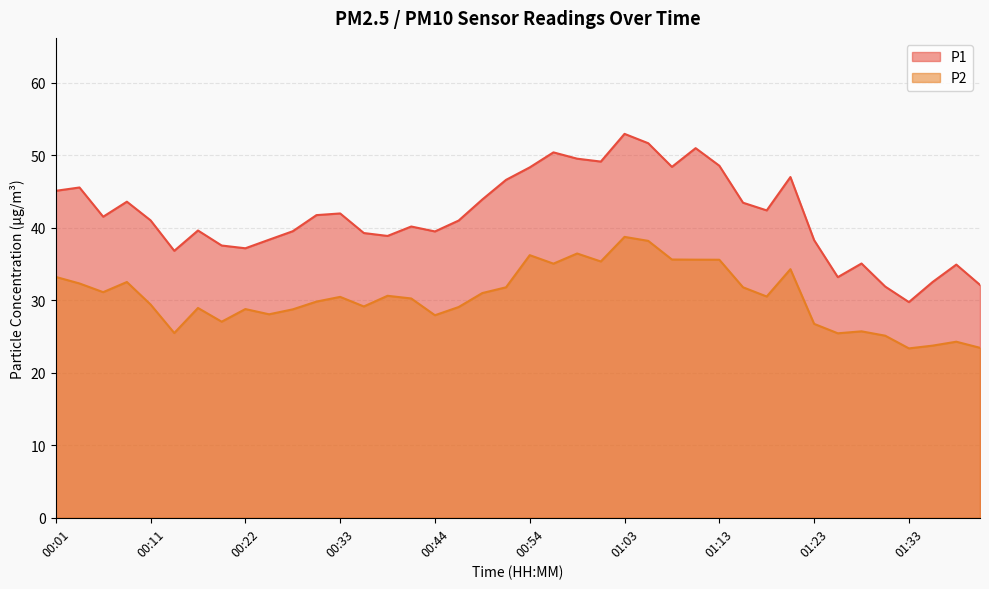

Is the value of P1 at 00:14 greater than the value of P2 at 01:01?

Yes